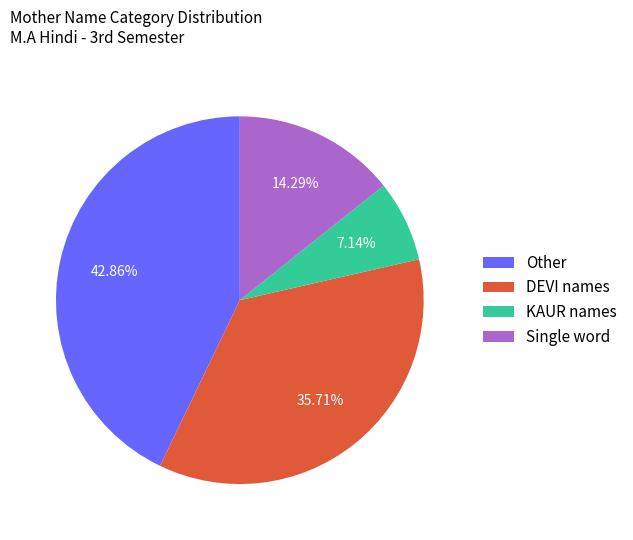

Does any single category account for the majority?

No